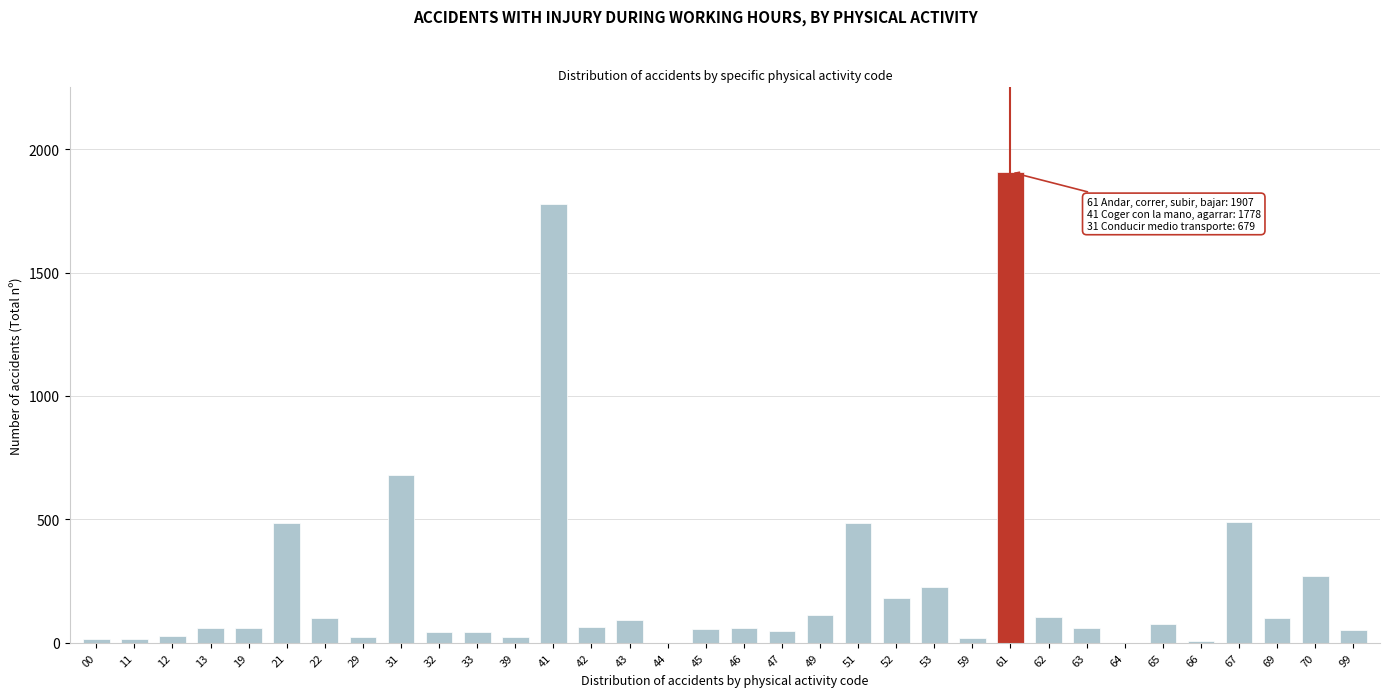

What is the greatest value displayed?

1907